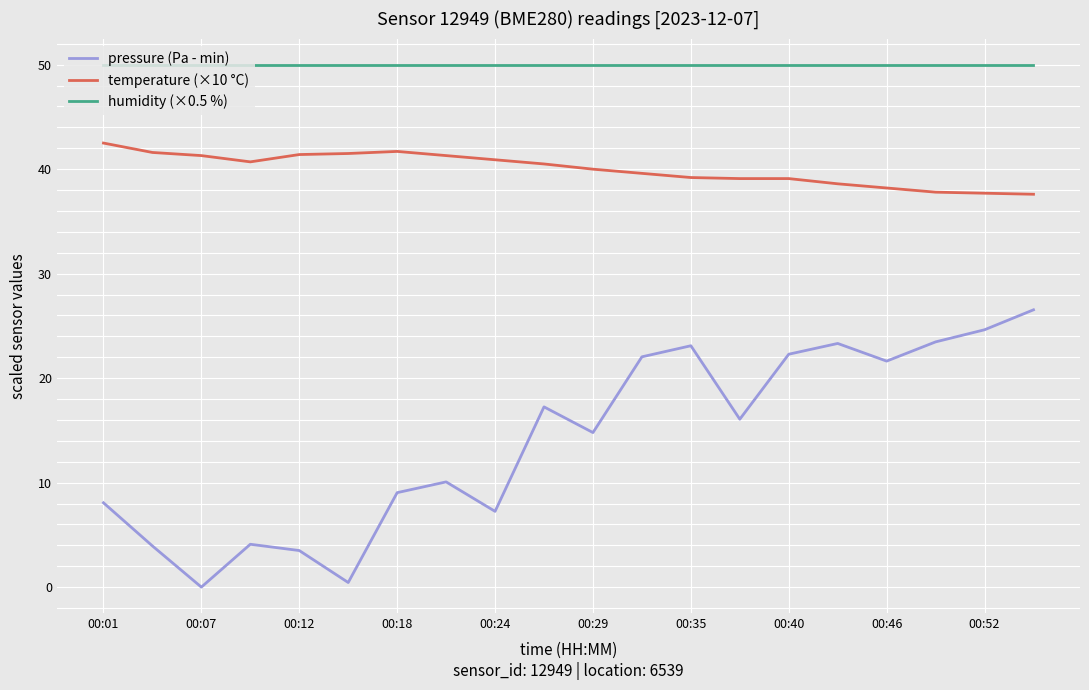

True or false: pressure (Pa - min) and temperature (×10 °C) intersect in this chart.

False